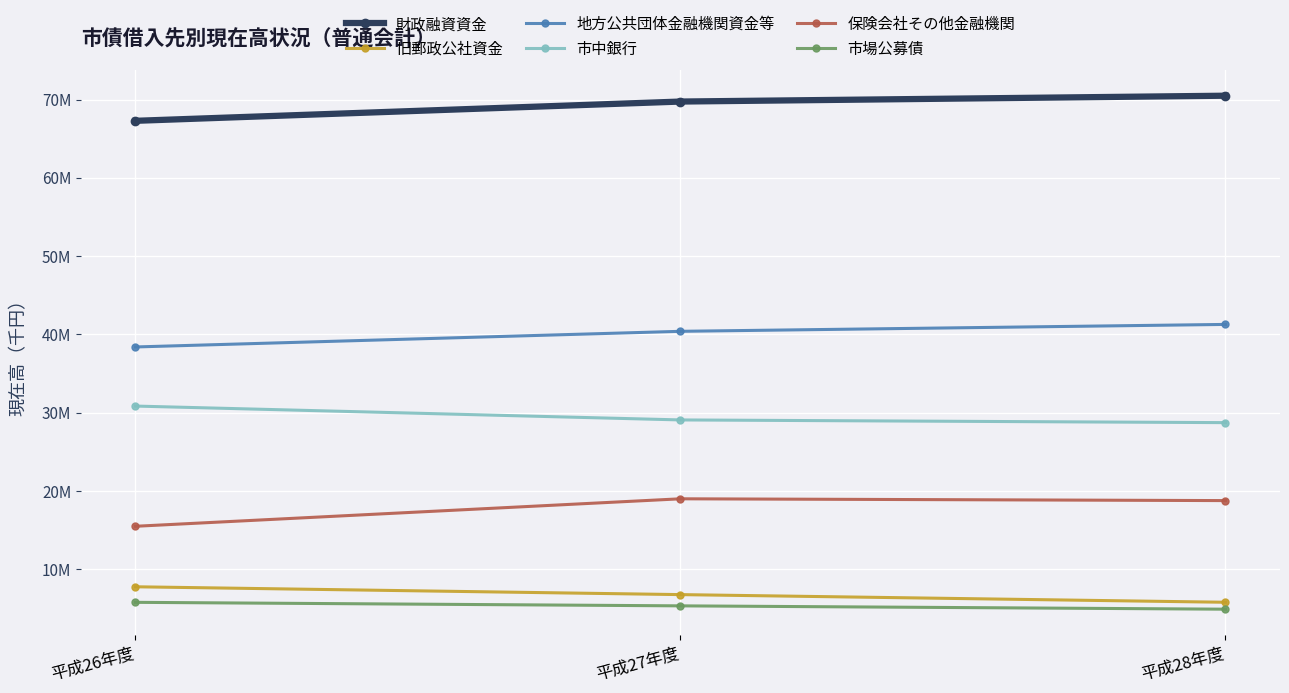

What is the sum of all 保険会社その他金融機関 values?

53262583